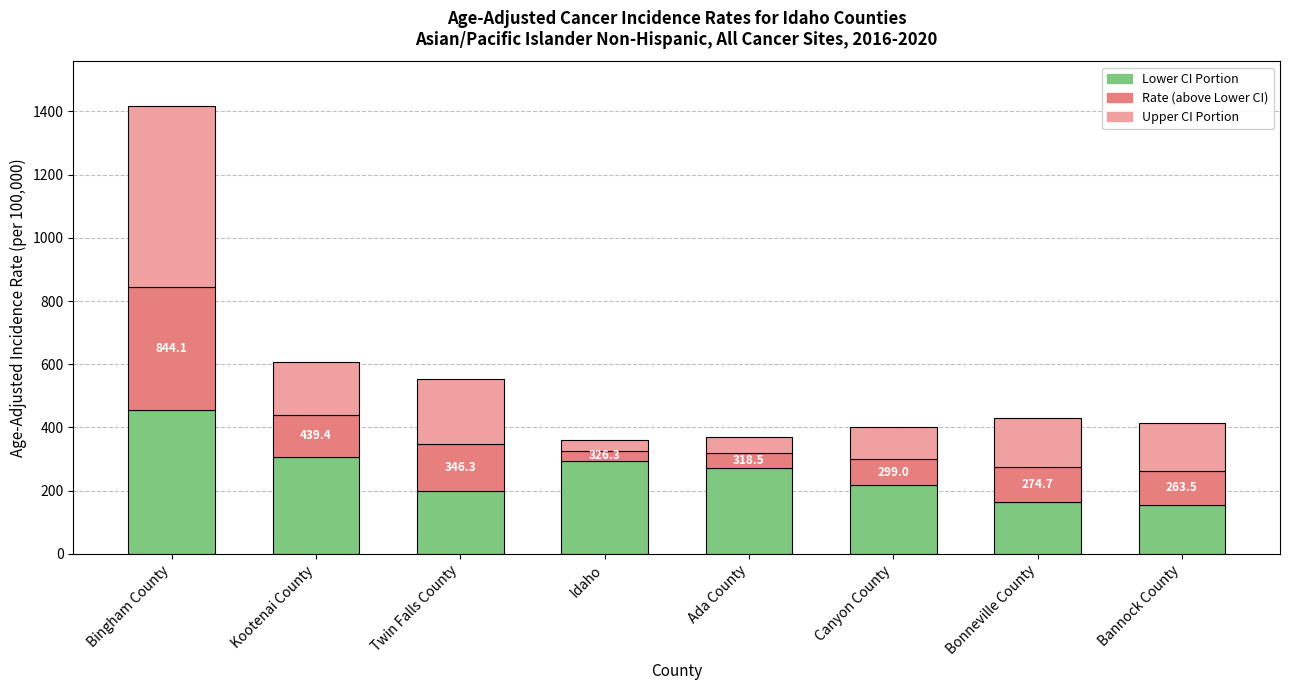

At which category is the sum across all series the highest?

Bingham County